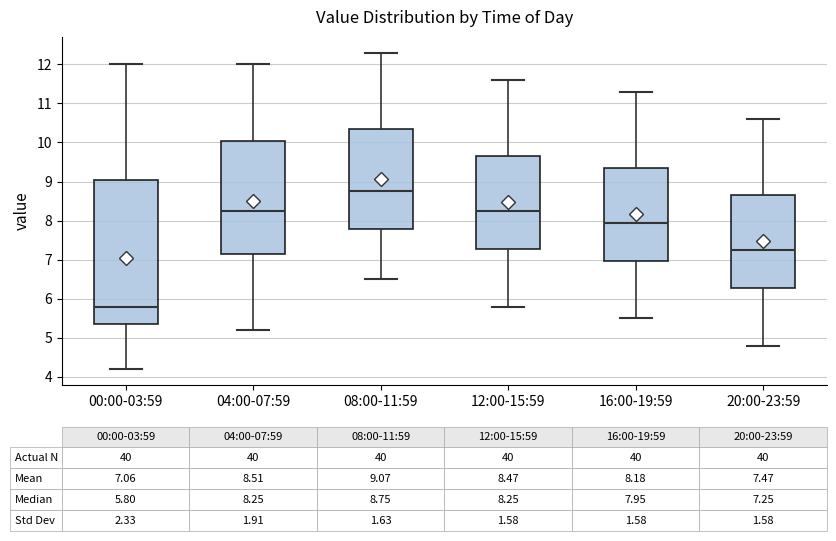

Which box's median line is the lowest?

00:00-03:59